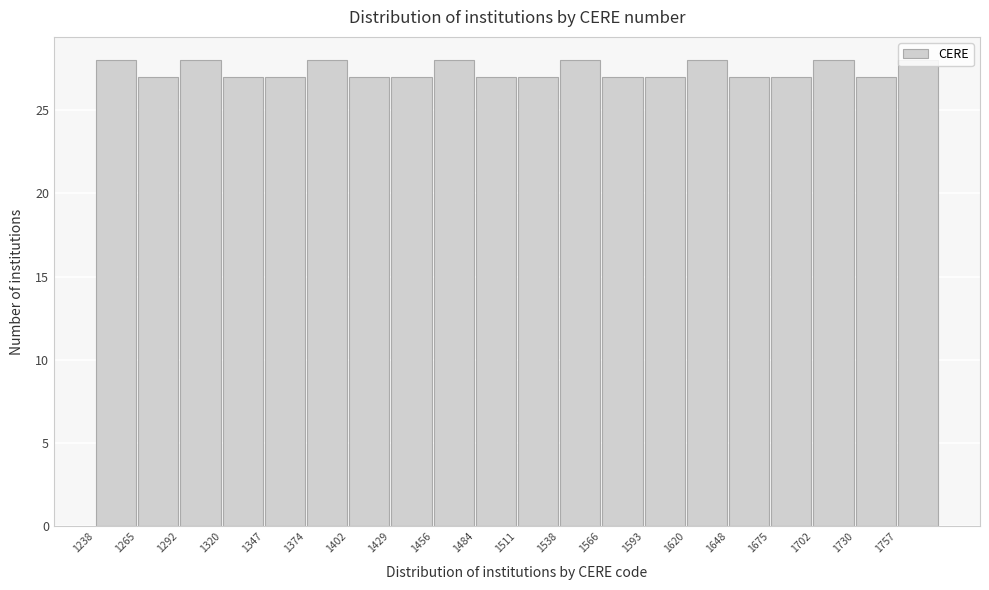

Reading left to right, transcribe this chart: for each bar, give the range it covers on the x-axis and its height. Neither the bar edges nor the heights are printed on the chart, so give them approximately, as read against the axes.

1240 to 1265: 28
1265 to 1295: 27
1295 to 1320: 28
1320 to 1345: 27
1345 to 1375: 27
1375 to 1400: 28
1400 to 1430: 27
1430 to 1455: 27
1455 to 1485: 28
1485 to 1510: 27
1510 to 1540: 27
1540 to 1565: 28
1565 to 1595: 27
1595 to 1620: 27
1620 to 1650: 28
1650 to 1675: 27
1675 to 1705: 27
1705 to 1730: 28
1730 to 1760: 27
1760 to 1785: 28